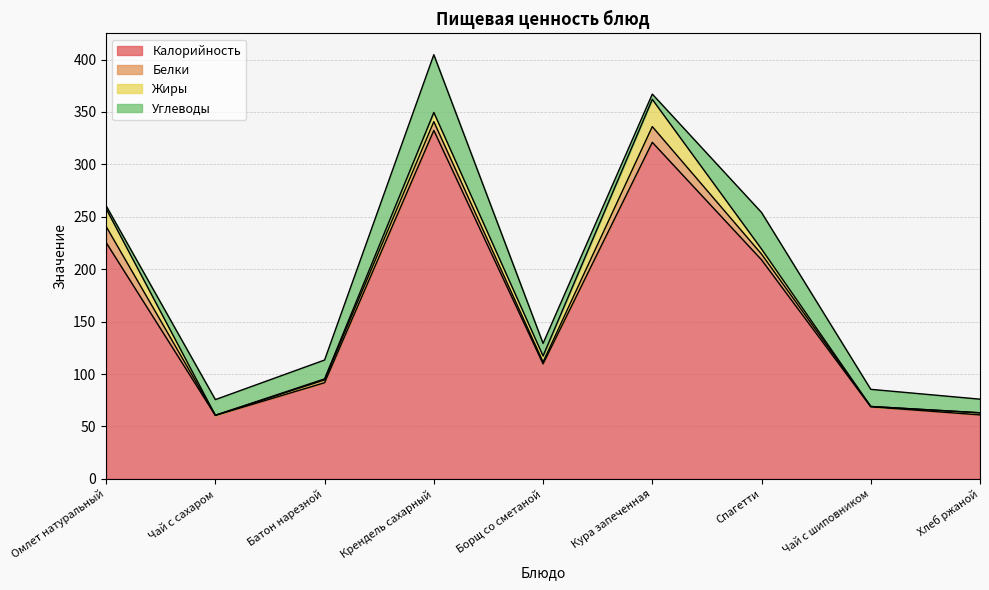

Which series has the largest total across all categories?

Калорийность